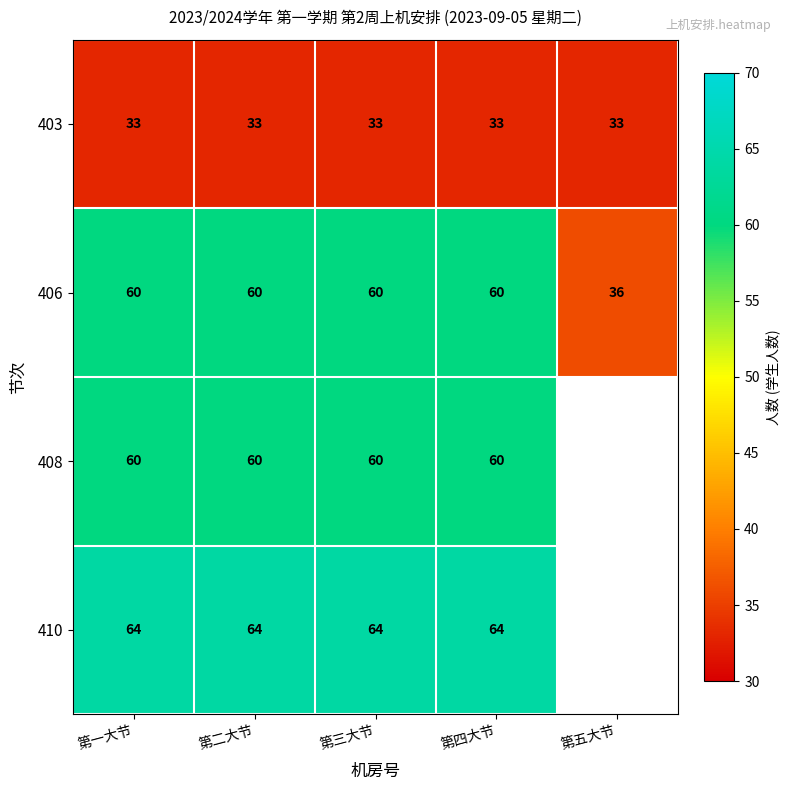

Is it true that 408 equals 15 at 第一大节?

False